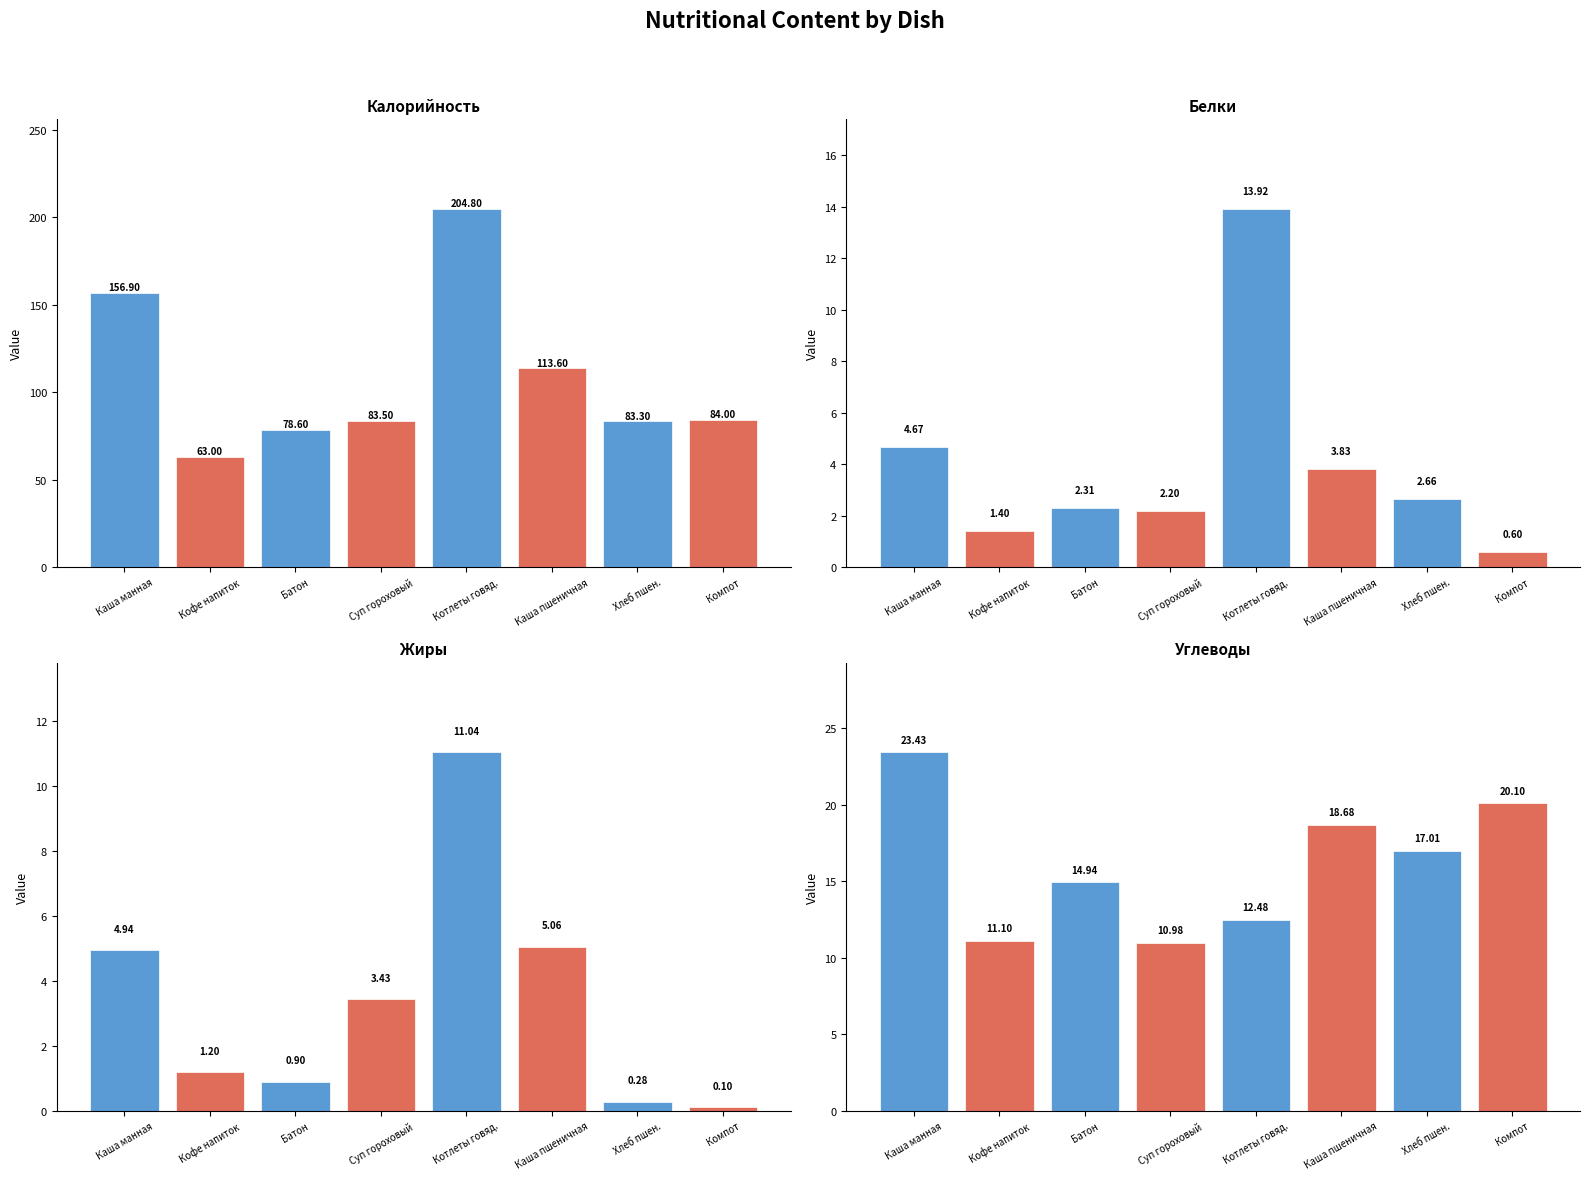

What is the label of the 3rd bar from the right?

Каша пшеничная